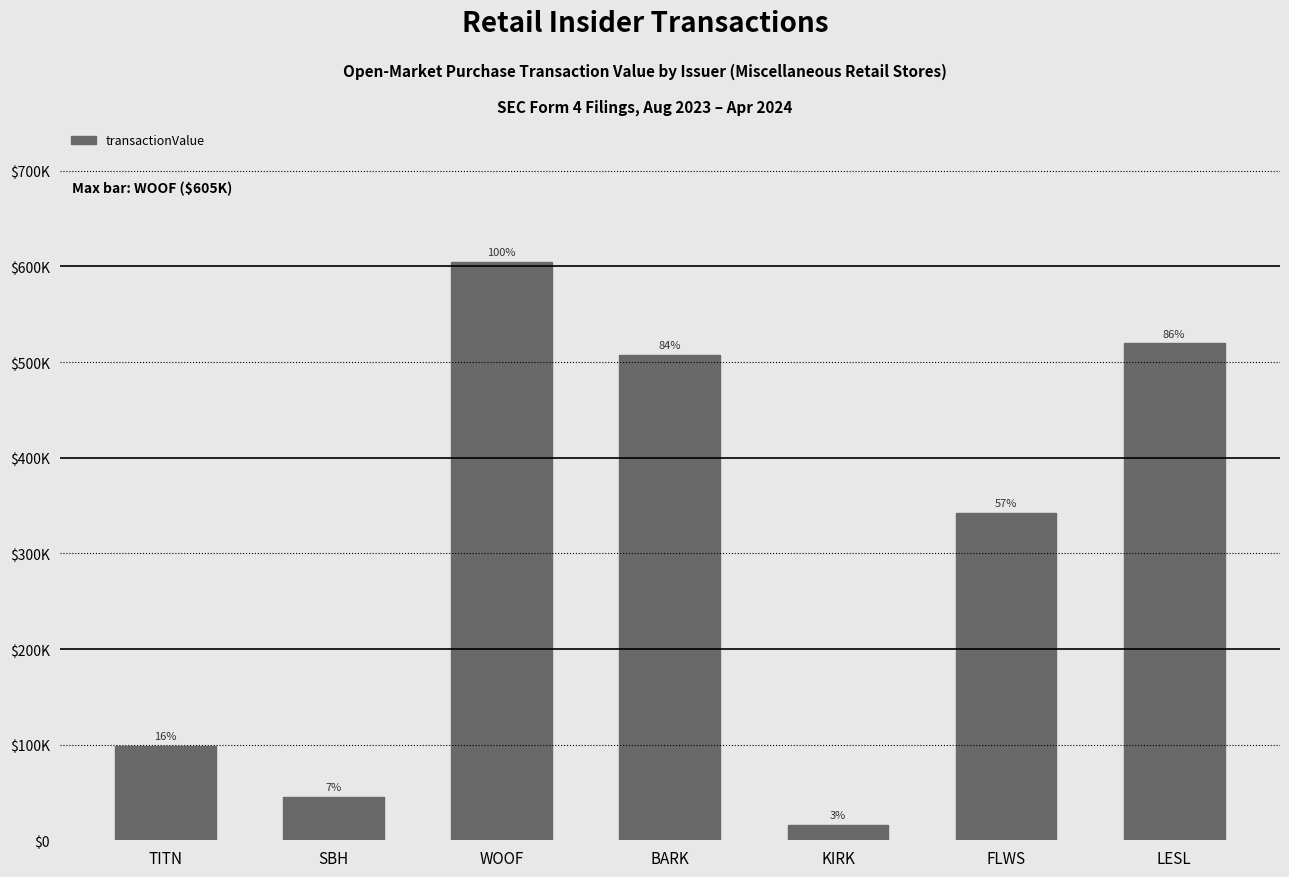

Does the chart contain any negative values?

No